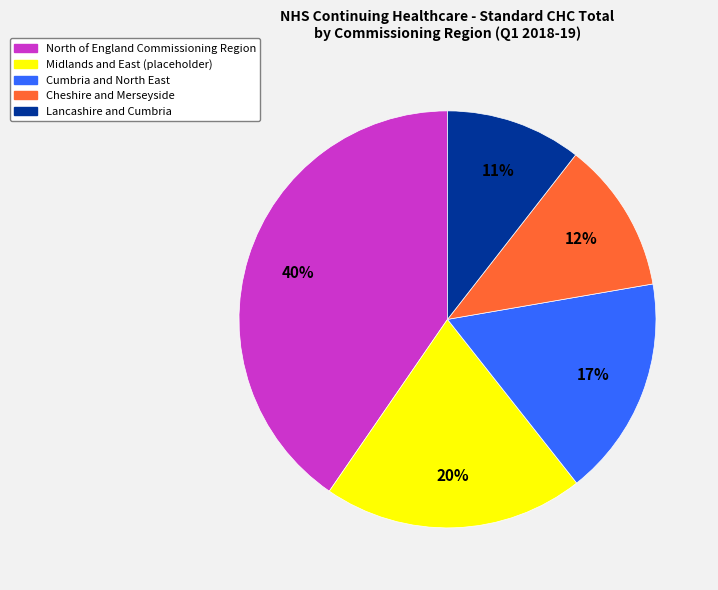

Is there a majority slice in this chart?

No